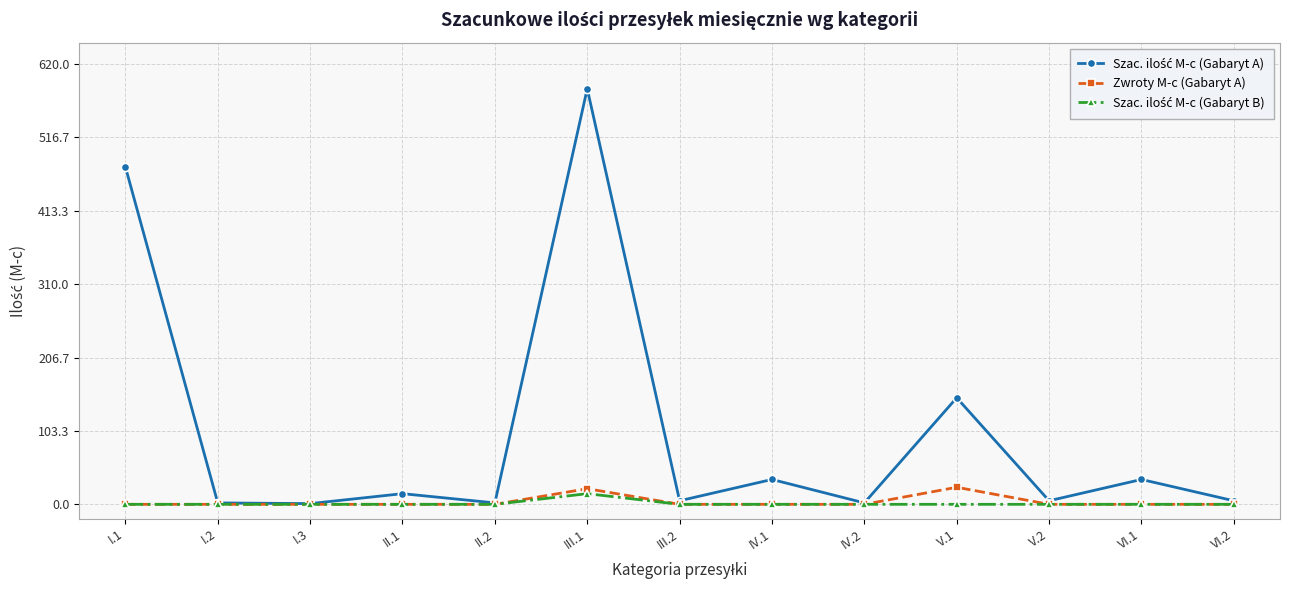

What is the label of the 6th point from the left?

III.1